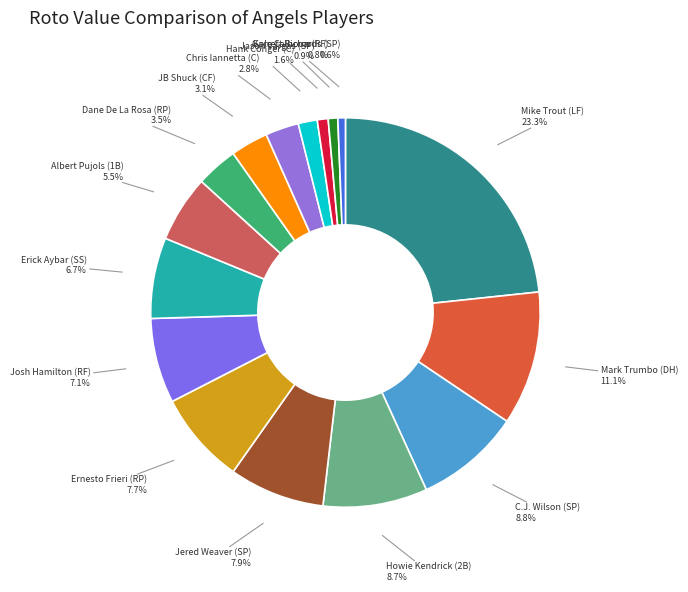

How many slices are in this pie chart?

16